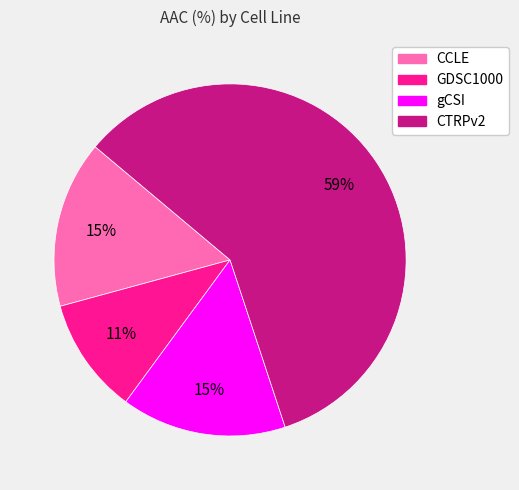

Is it true that gCSI is 24% of the pie?

False